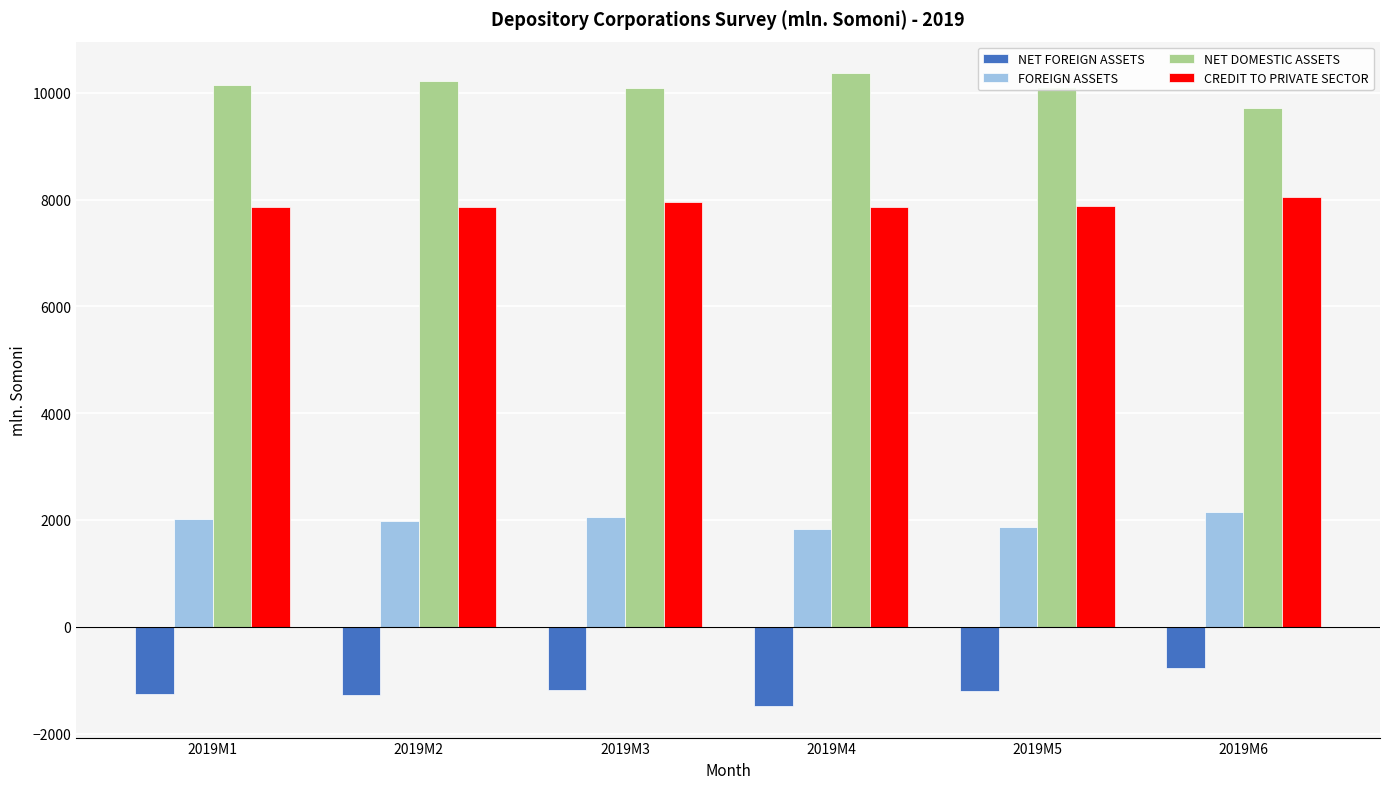

Is it true that NET DOMESTIC ASSETS equals 5036.3 at 2019M4?

False